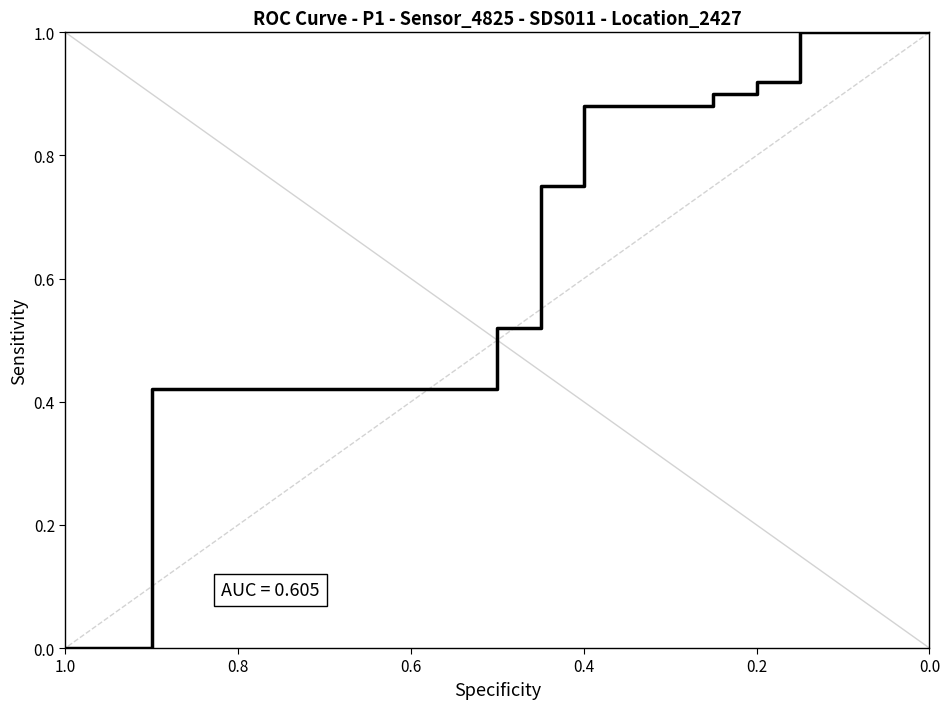

True or false: the data has more than 2 interior local peaks.

False